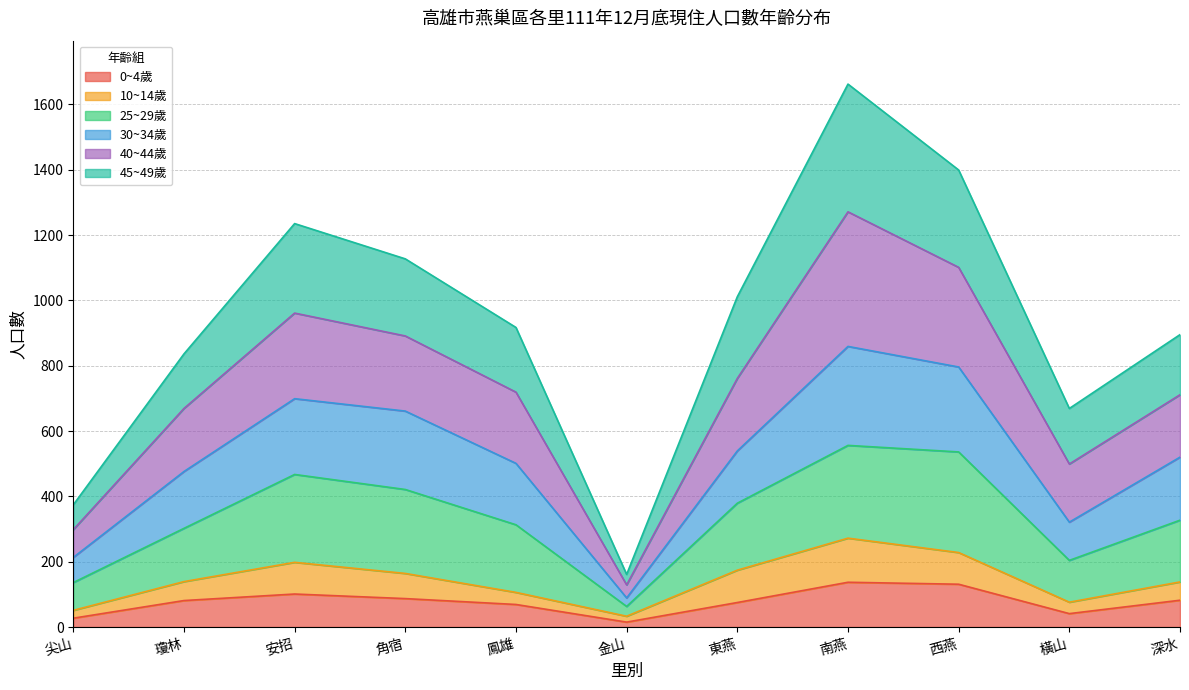

What is the total value across all series at 東燕?

1011